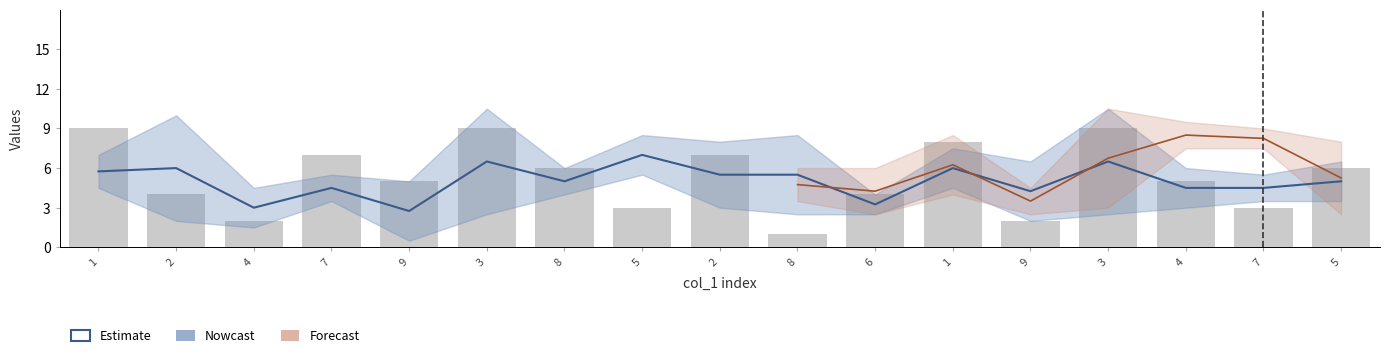

True or false: col_7 has a value of 3 at 8.

False